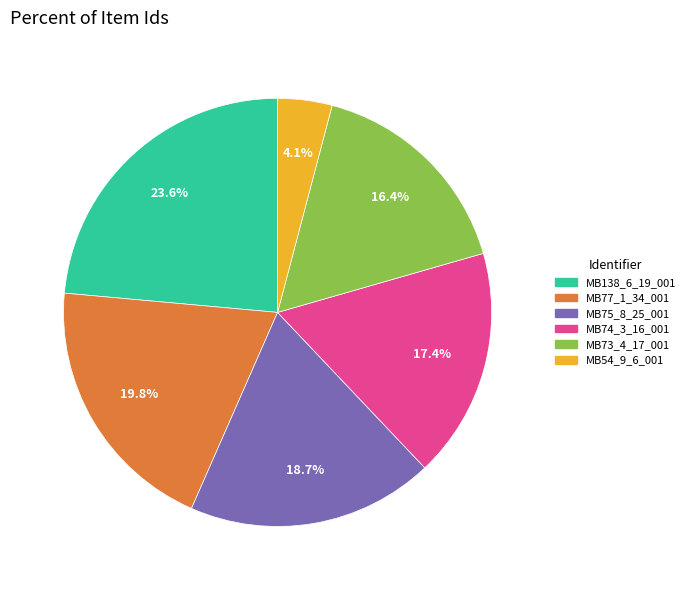

What percentage is the MB77_1_34_001 slice, to the nearest percent?

20%